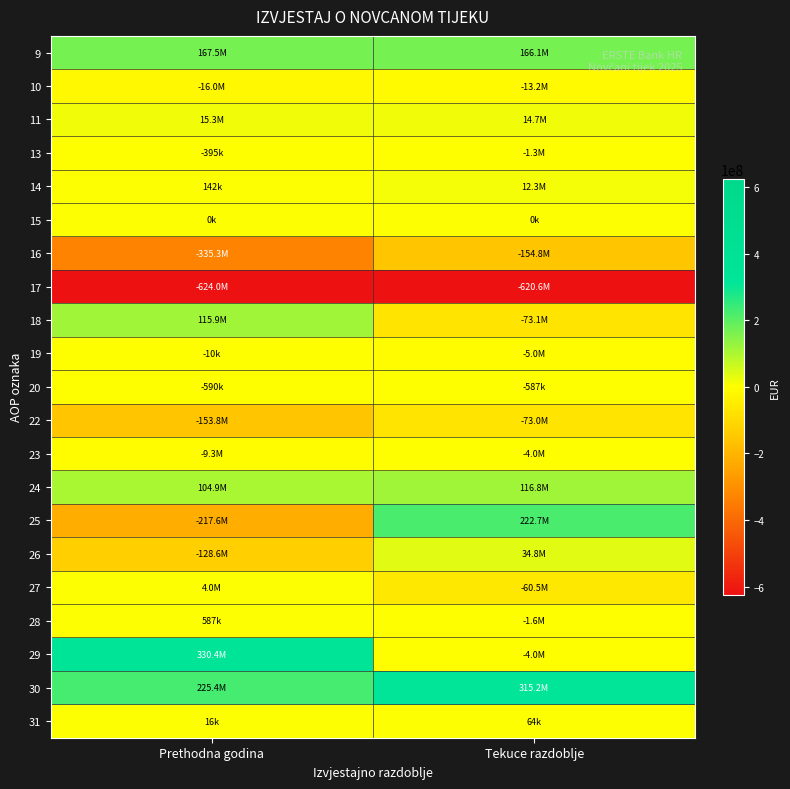

Which category has the lowest value across all series?

Prethodna godina